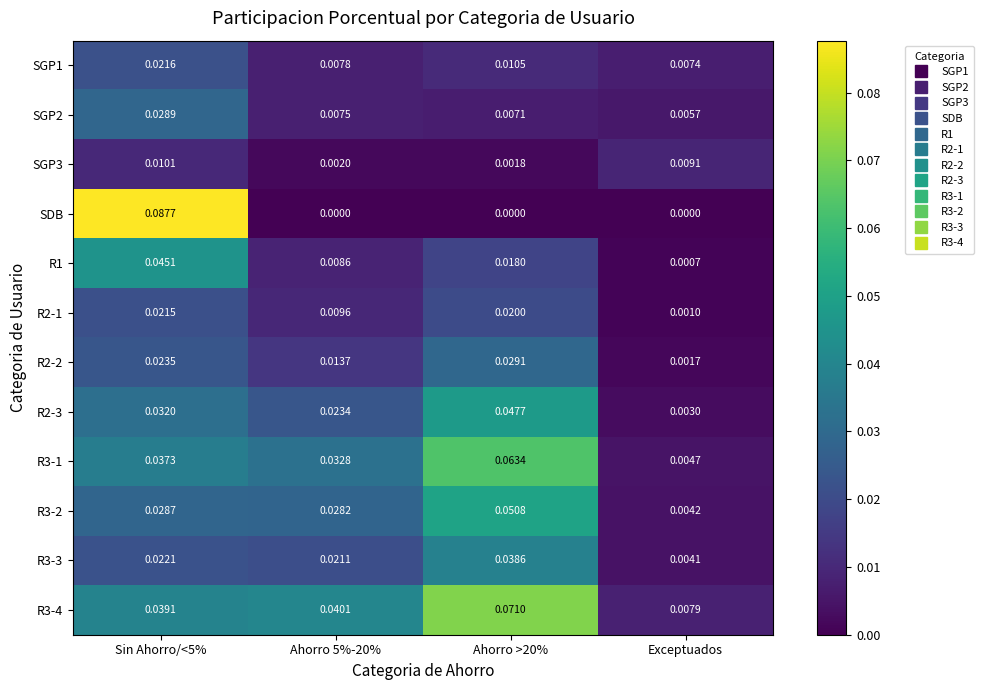

Which series has the largest range (max minus min)?

SDB